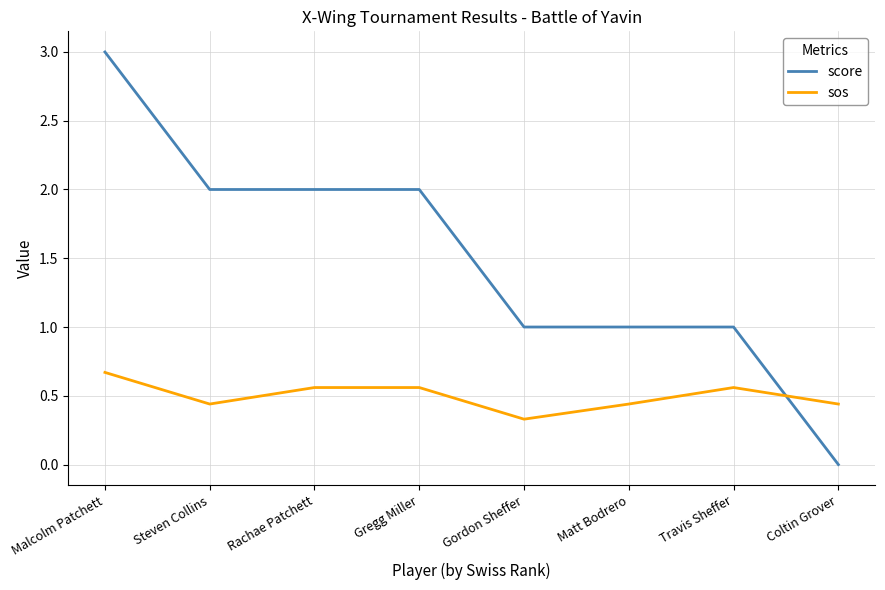

The value of score at Gordon Sheffer is 1.0. True or false?

True